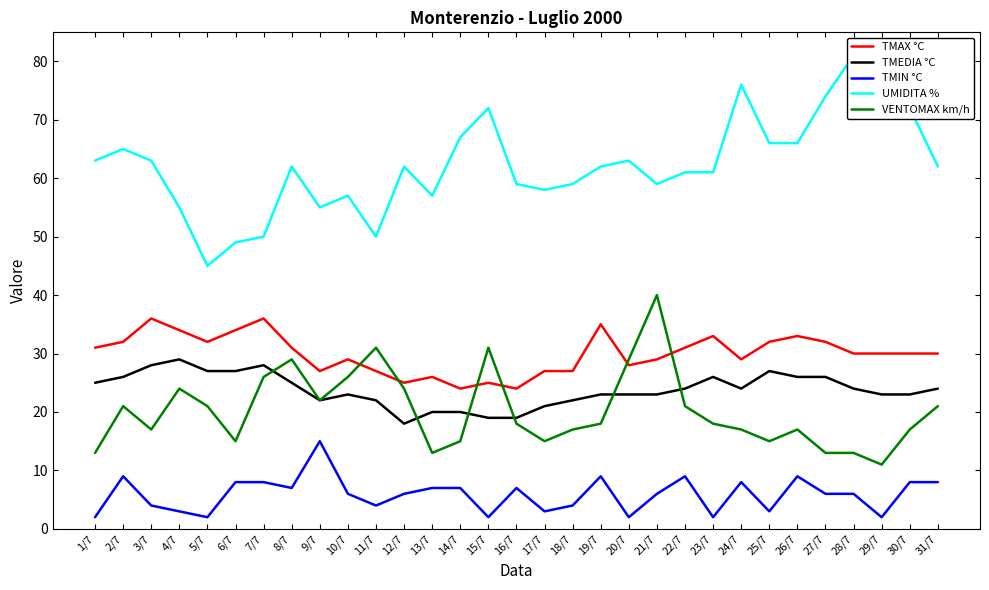

At which category does UMIDITA % reach its first local valley?

5/7